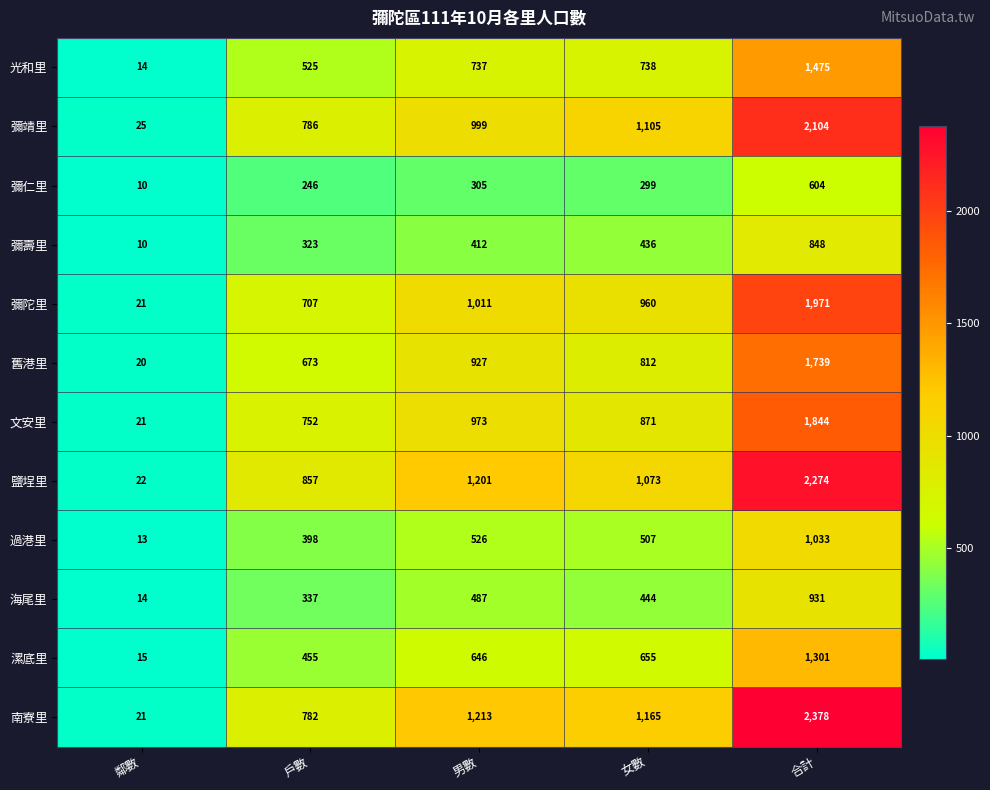

What is the spread (max minus min) of values at 男數?

908